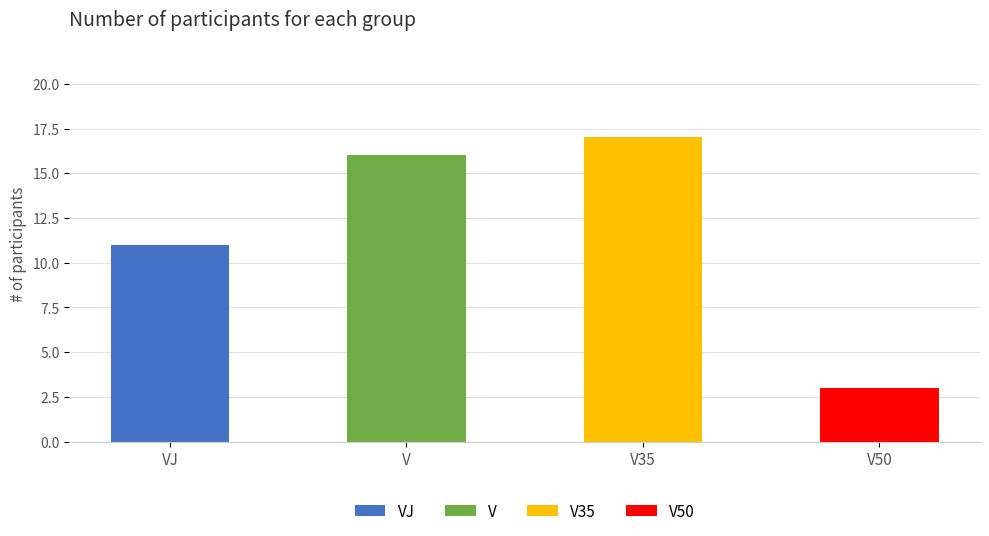

What is the difference between the maximum and second lowest values?

6